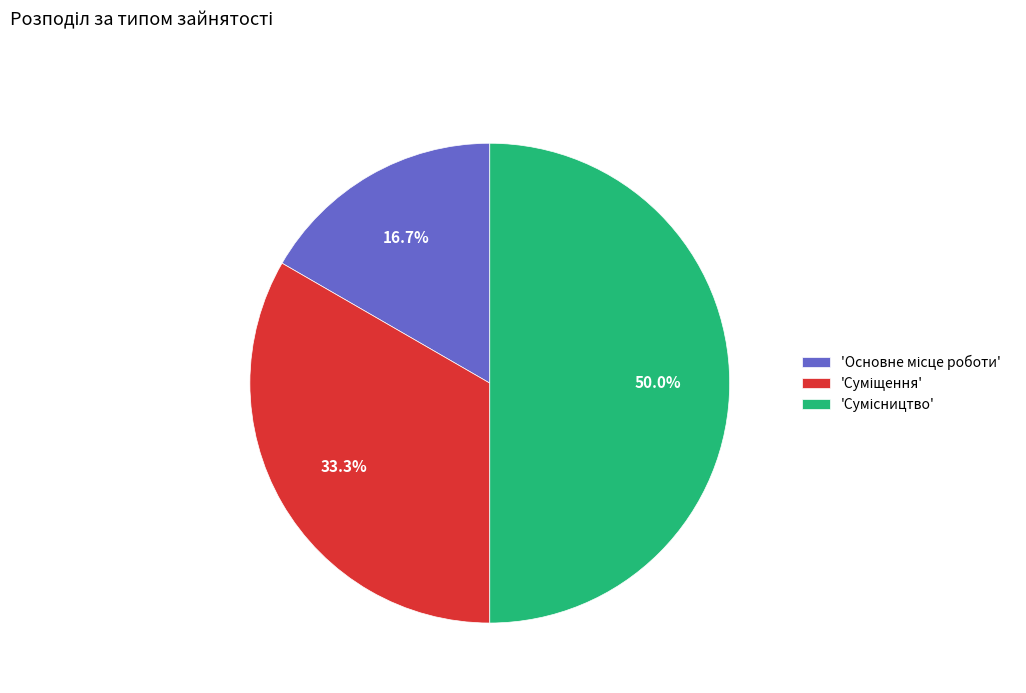

How many slices are in this pie chart?

3